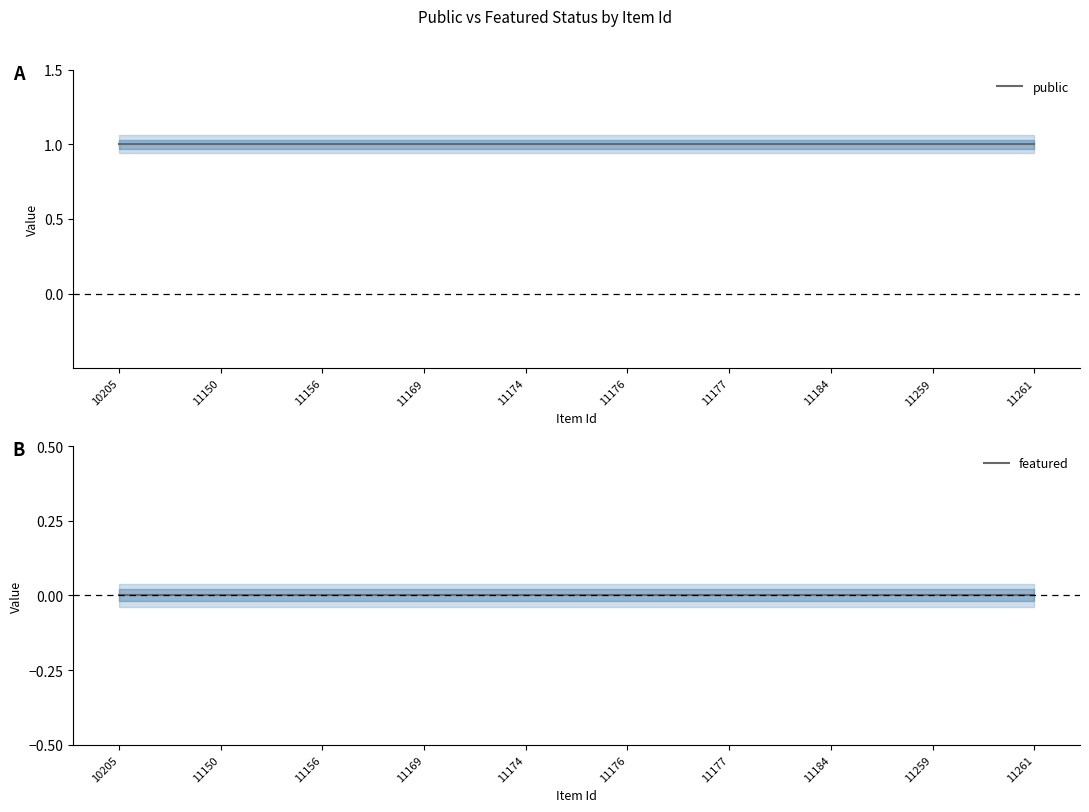

List the labels in order of featured value, smallest first.

10205, 11150, 11156, 11169, 11174, 11176, 11177, 11184, 11259, 11261